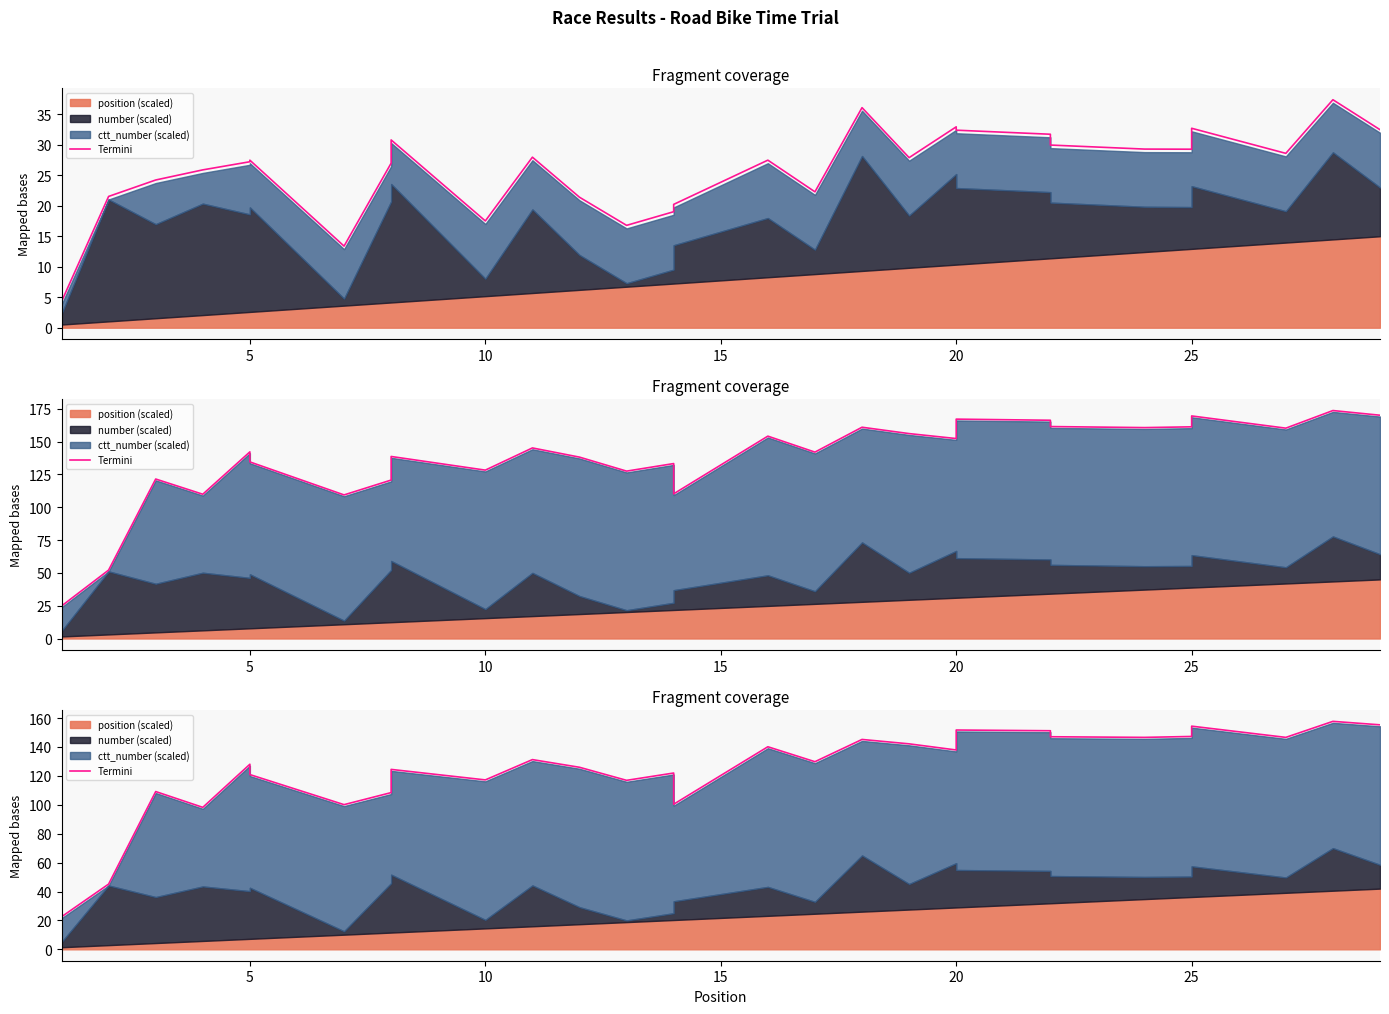

Which has a higher value, 15 or 14?

15